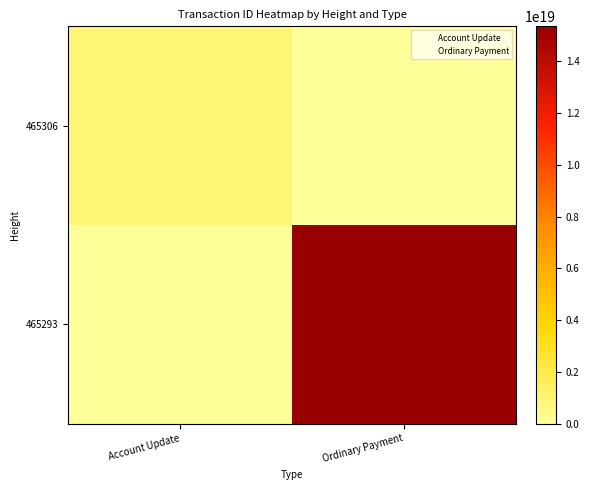

Rank the series at Account Update from highest to lowest value.

465306, 465293